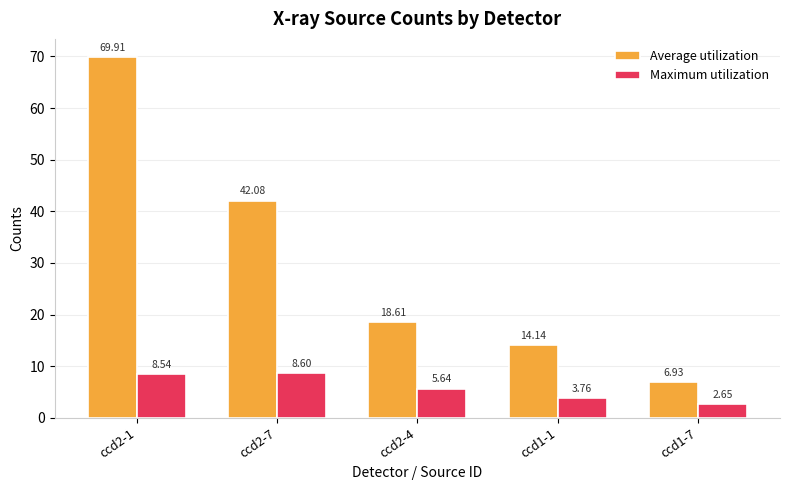

At which label does Maximum utilization reach its minimum?

ccd1-7